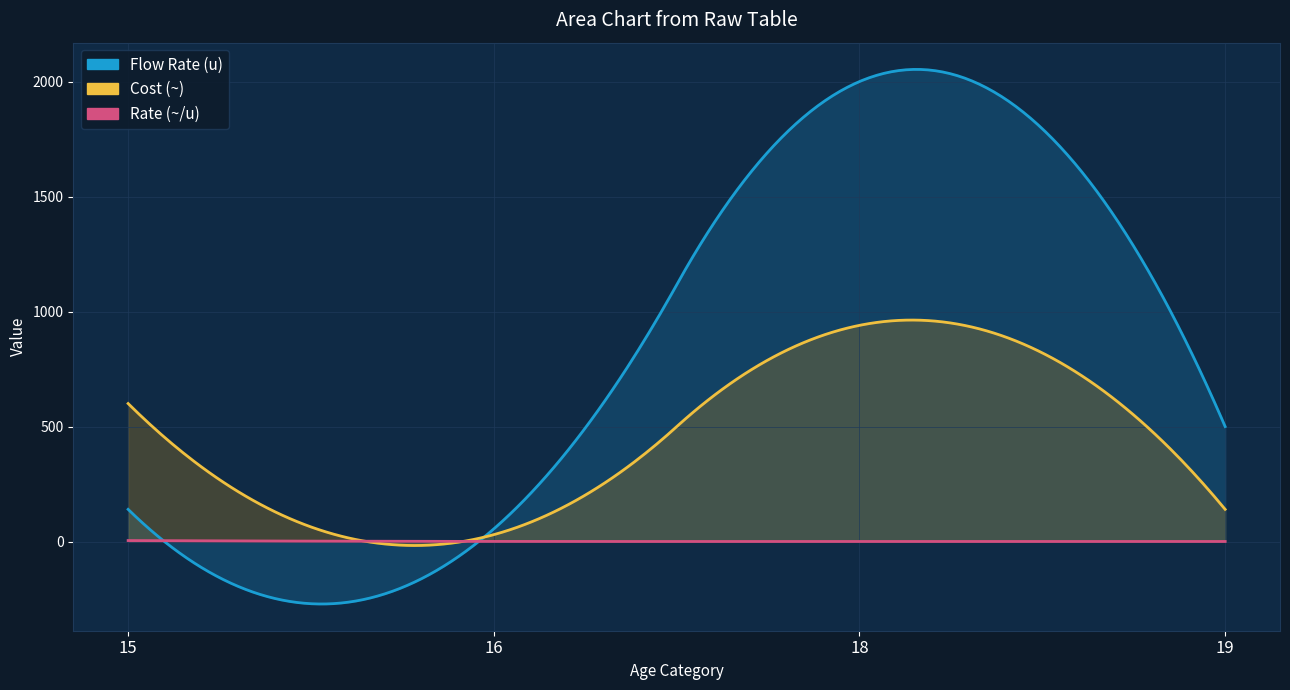

Rank the series by their average value, from highest to lowest.

Flow Rate (u), Cost (~), Rate (~/u)